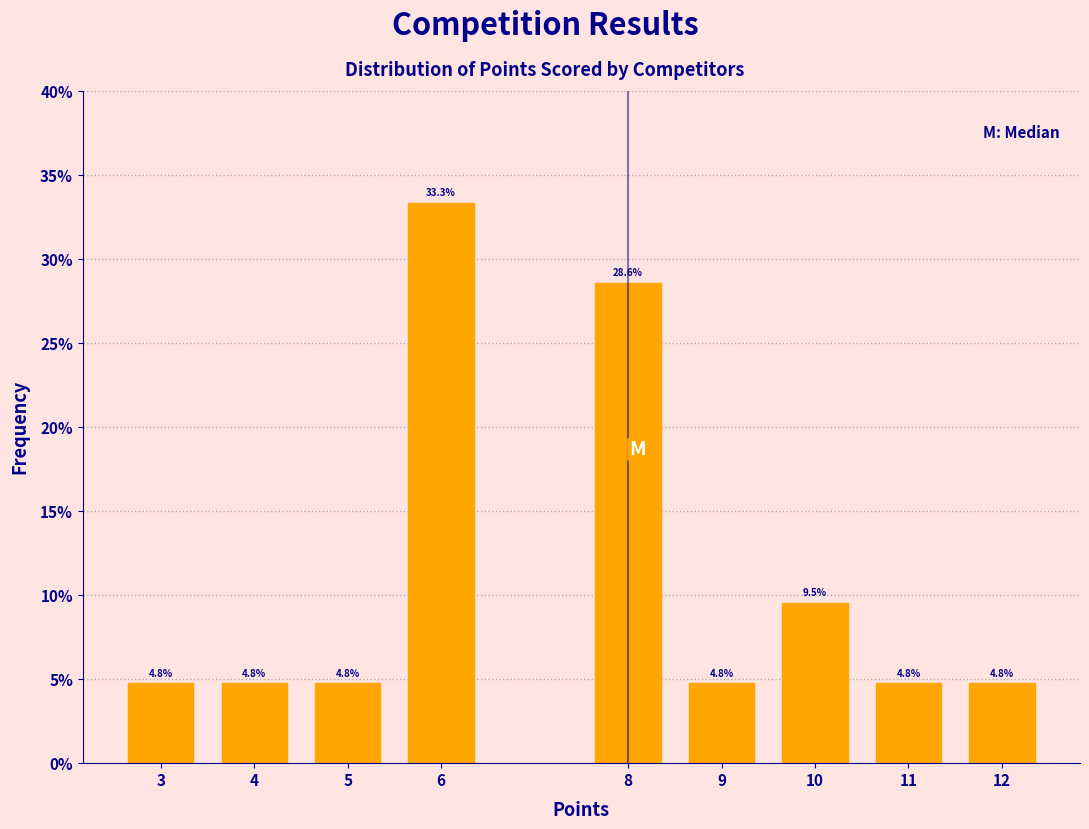

Reading left to right, extract all data points from this chart.

3=4.8	4=4.8	5=4.8	6=33.3	8=28.6	9=4.8	10=9.5	11=4.8	12=4.8